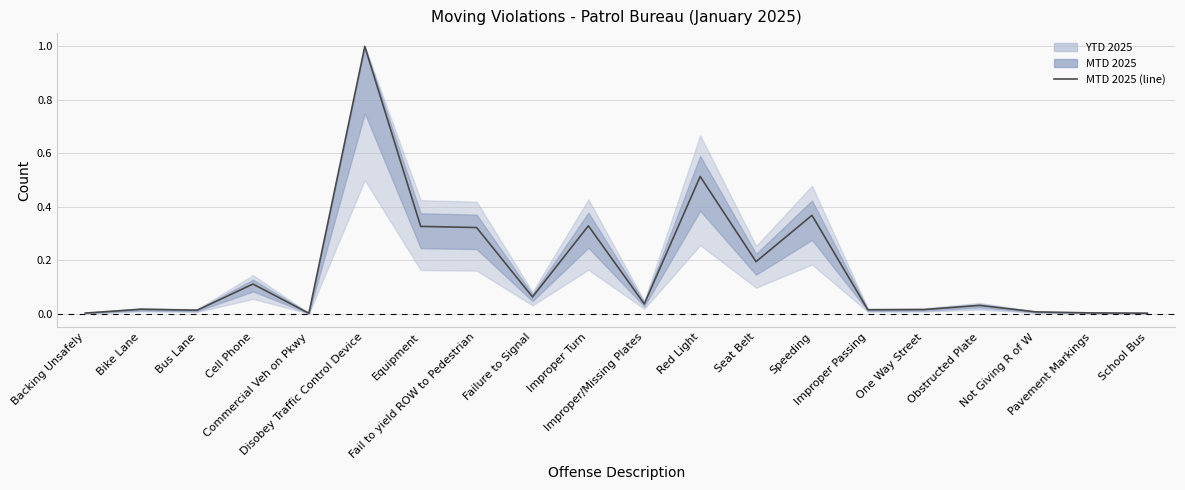

Reading right to left, what are all the values shown in this chart?

School Bus=0.0	Pavement Markings=0.0	Not Giving R of W=0.0	Obstructed Plate=0.0	One Way Street=0.0	Improper Passing=0.0	Speeding=0.4	Seat Belt=0.2	Red Light=0.5	Improper/Missing Plates=0.0	Improper Turn=0.3	Failure to Signal=0.1	Fail to yield ROW to Pedestrian=0.3	Equipment=0.3	Disobey Traffic Control Device=1.0	Commercial Veh on Pkwy=0.0	Cell Phone=0.1	Bus Lane=0.0	Bike Lane=0.0	Backing Unsafely=0.0